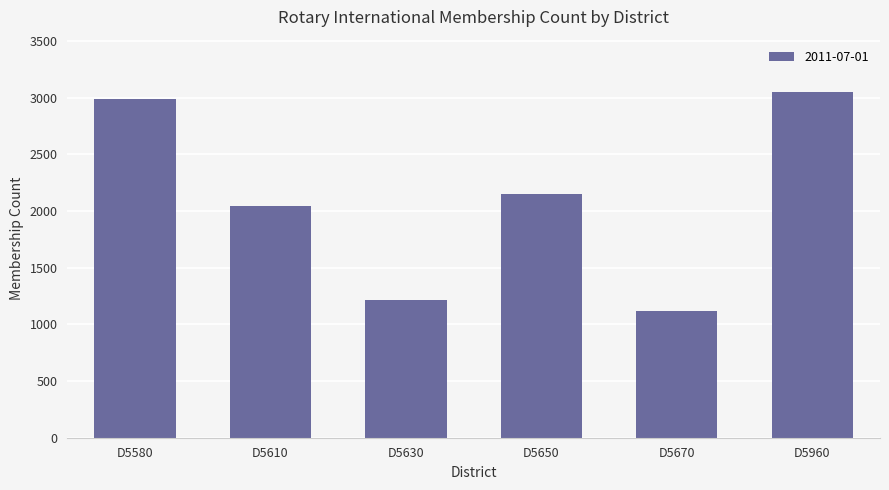

Reading right to left, extract all data points from this chart.

D5960=3053	D5670=1120	D5650=2152	D5630=1212	D5610=2042	D5580=2986